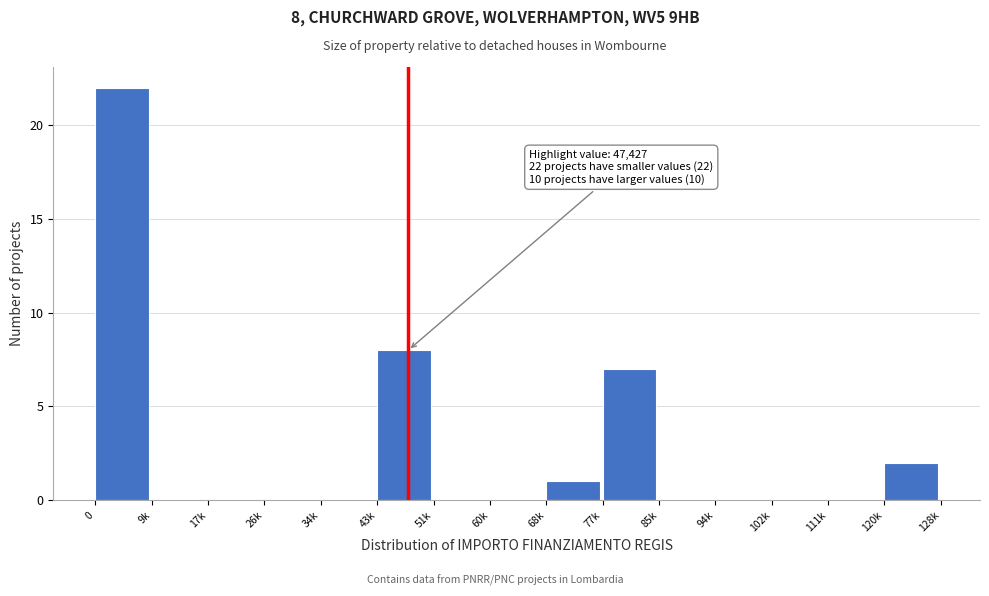

Reading left to right, what are all the values shown in this chart?

0=22	9k=0	17k=0	26k=0	34k=0	43k=8	51k=0	60k=0	68k=1	77k=7	85k=0	94k=0	102k=0	111k=0	120k=2